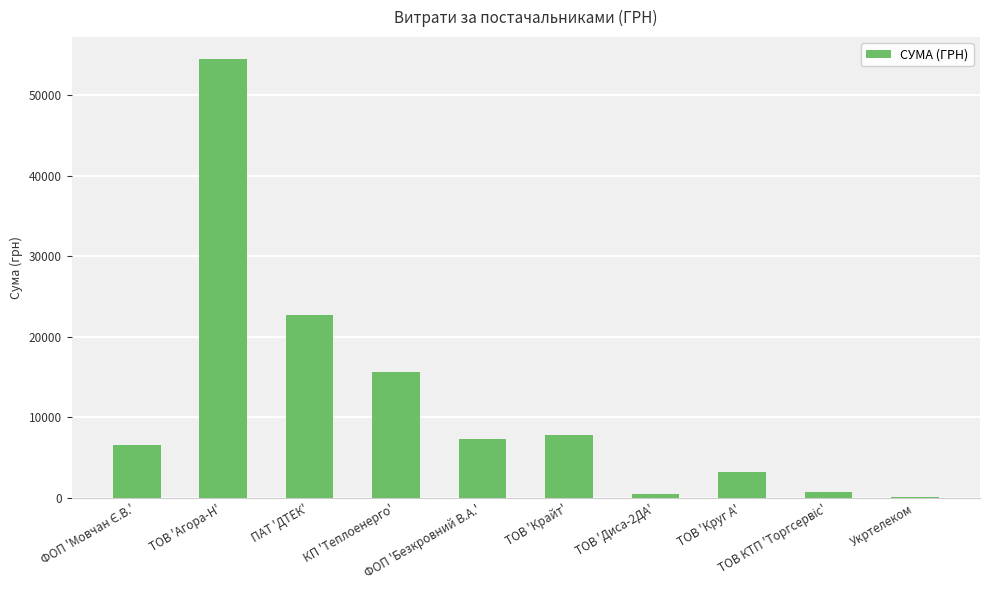

What is the difference between the values at ТОВ 'Крайт' and ТОВ 'Круг А'?

4544.3